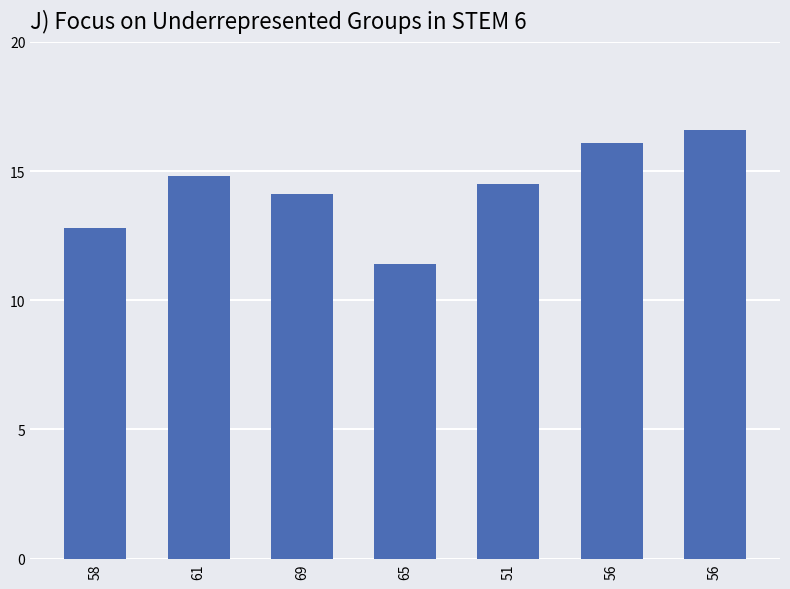

The value at 58 is 12.8. True or false?

True